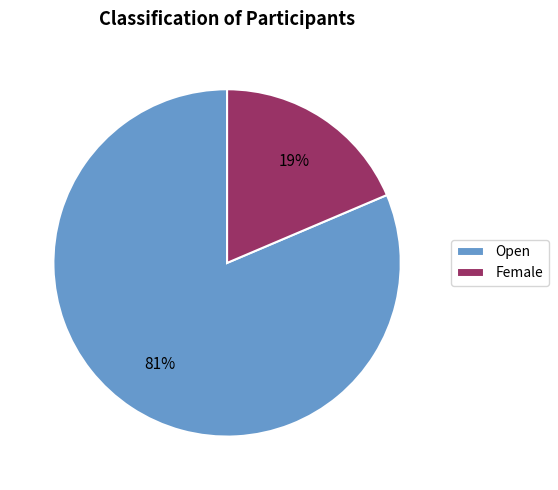

Rank the categories by value from highest to lowest.

Open, Female